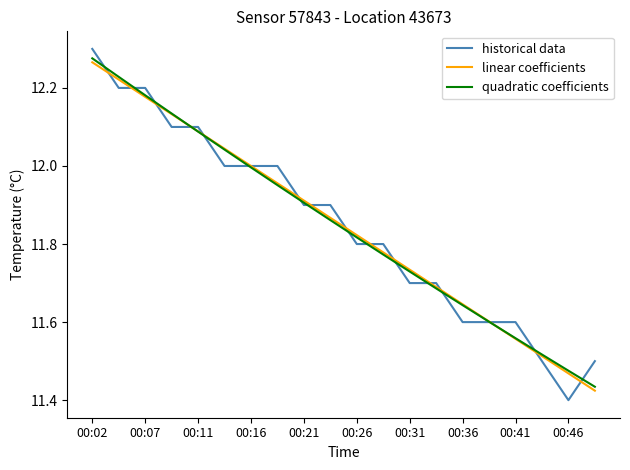

Which series has the largest range (max minus min)?

historical data